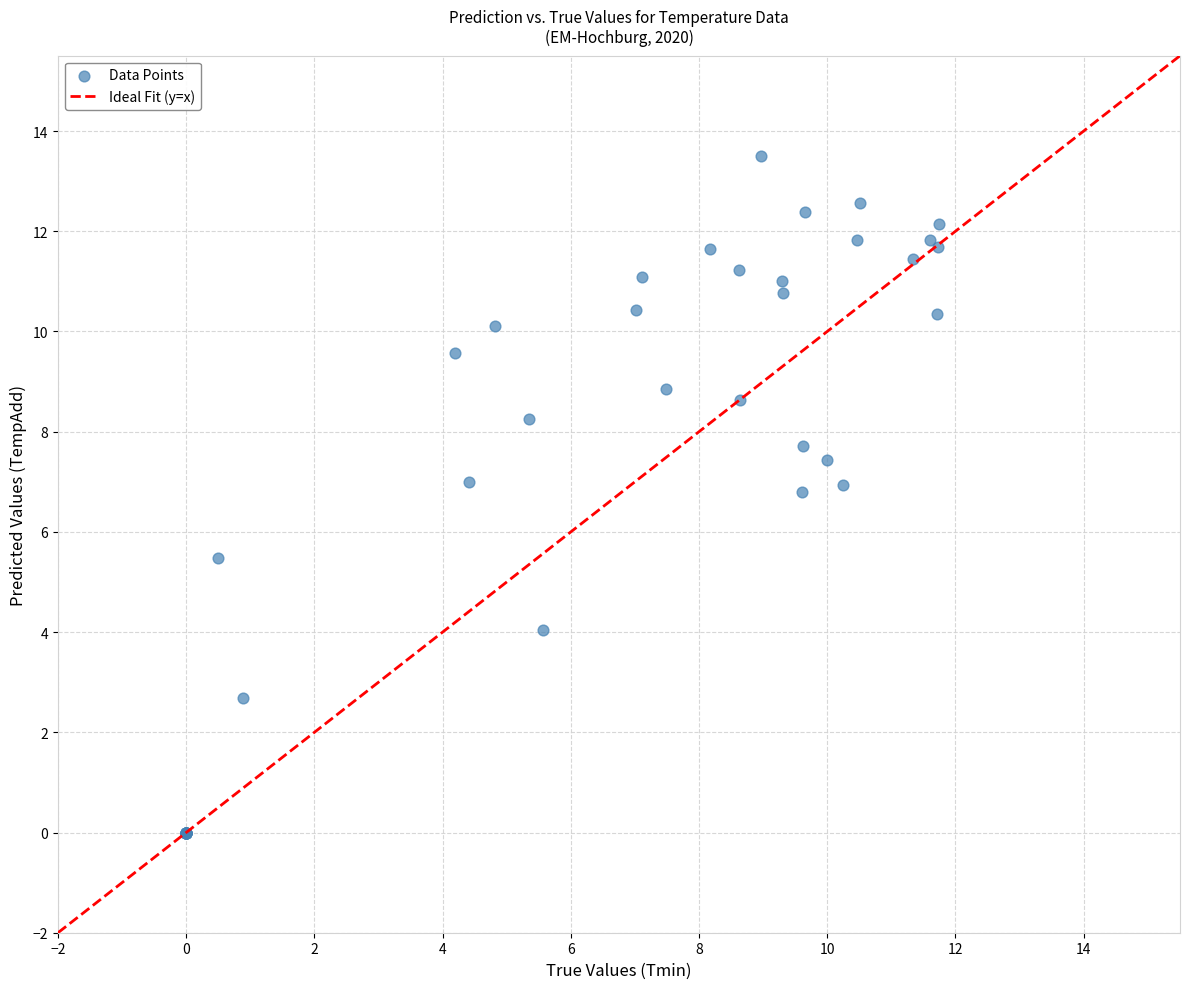

What Y value in the scatter plot is closest to 6?

5.5